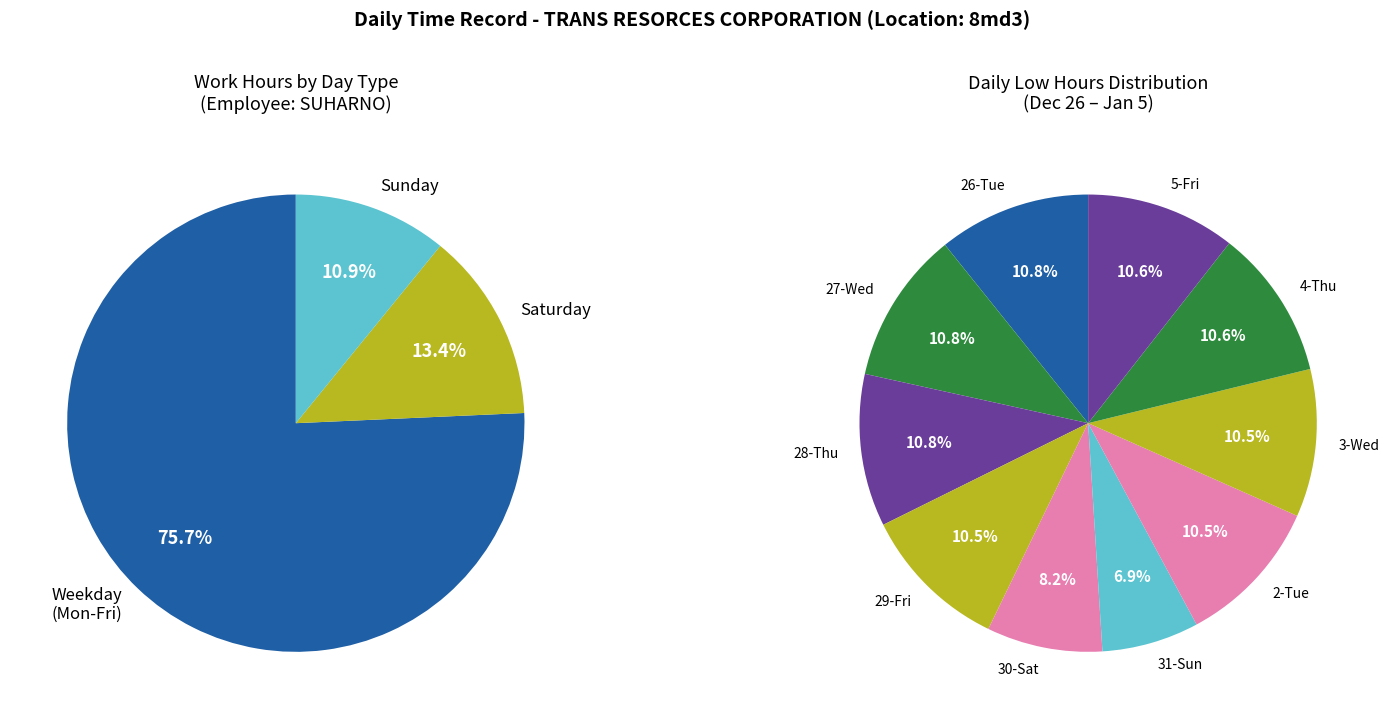

Is it true that 10-Wed is 19% of the pie?

False